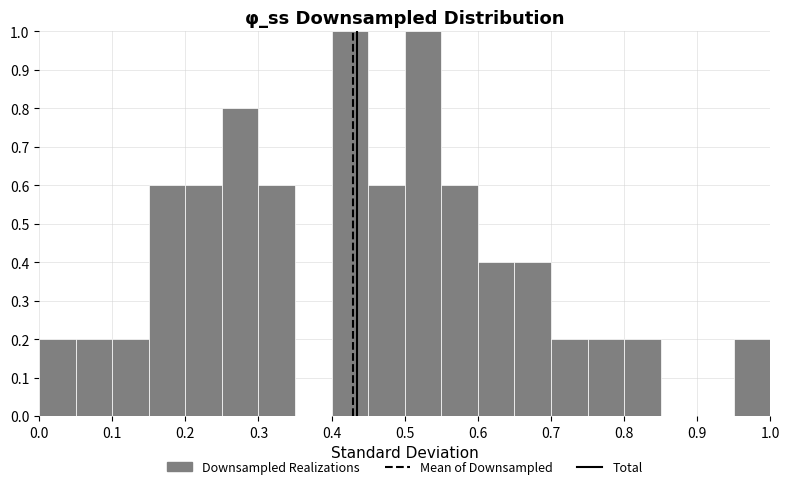

Reading left to right, list every bar in this chart as the range it spans on the x-axis followed by its height. The values are not printed on the chart, so give them approximately, as read against the axis.

0.00 to 0.05: 0.2
0.05 to 0.10: 0.2
0.10 to 0.15: 0.2
0.15 to 0.20: 0.6
0.20 to 0.25: 0.6
0.25 to 0.30: 0.8
0.30 to 0.35: 0.6
0.35 to 0.40: 0
0.40 to 0.45: 1.0
0.45 to 0.50: 0.6
0.50 to 0.55: 1.0
0.55 to 0.60: 0.6
0.60 to 0.65: 0.4
0.65 to 0.70: 0.4
0.70 to 0.75: 0.2
0.75 to 0.80: 0.2
0.80 to 0.85: 0.2
0.85 to 0.90: 0
0.90 to 0.95: 0
0.95 to 1.00: 0.2